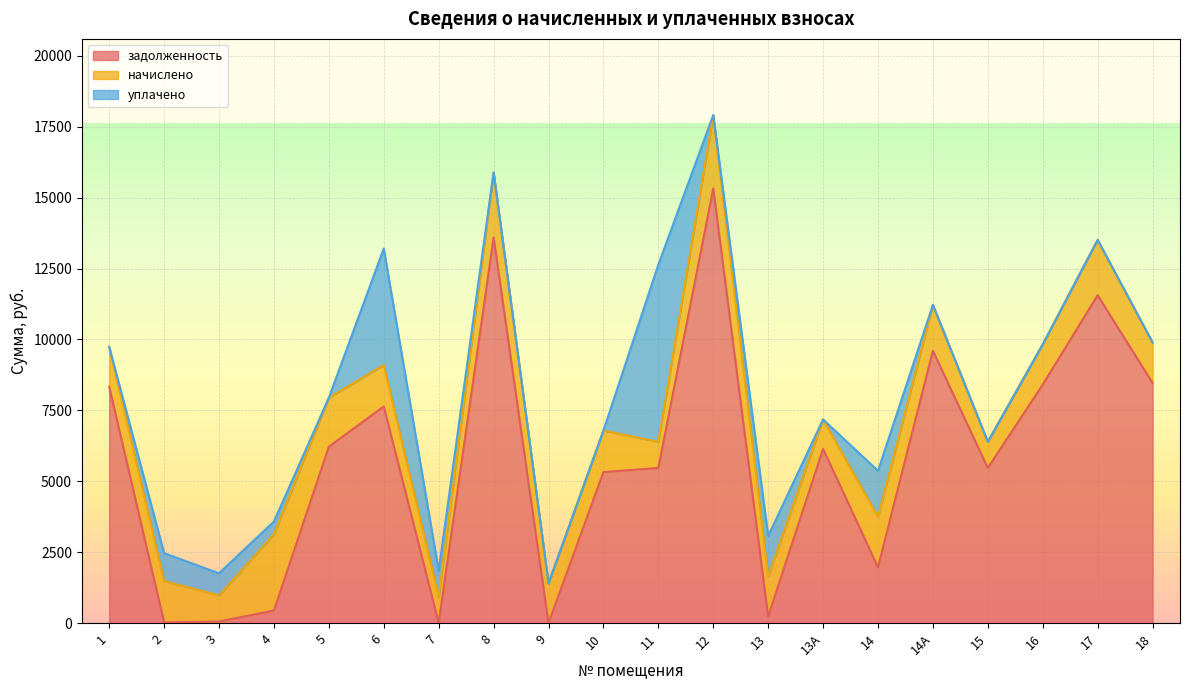

What is the sum of the начислено values at 16 and 13А?

2455.9